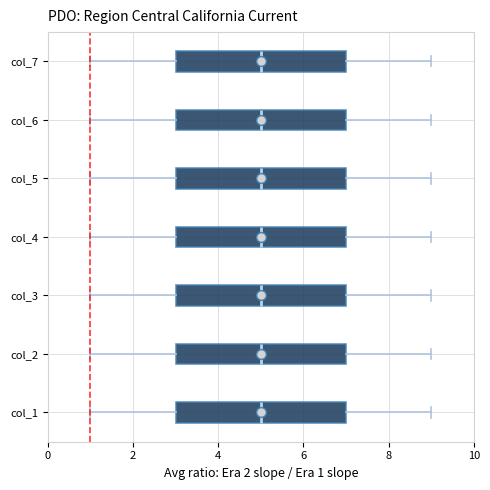

Reading bottom to top, transcribe this box plot: for each box, give where its median line is, the range the box spans, and where its two whiskers end, as read against the x-axis. The values are not printed on the chart, so give them approximately, as read against the axis.

col_1: median 5, box 3 to 7, whiskers 1 to 9
col_2: median 5, box 3 to 7, whiskers 1 to 9
col_3: median 5, box 3 to 7, whiskers 1 to 9
col_4: median 5, box 3 to 7, whiskers 1 to 9
col_5: median 5, box 3 to 7, whiskers 1 to 9
col_6: median 5, box 3 to 7, whiskers 1 to 9
col_7: median 5, box 3 to 7, whiskers 1 to 9